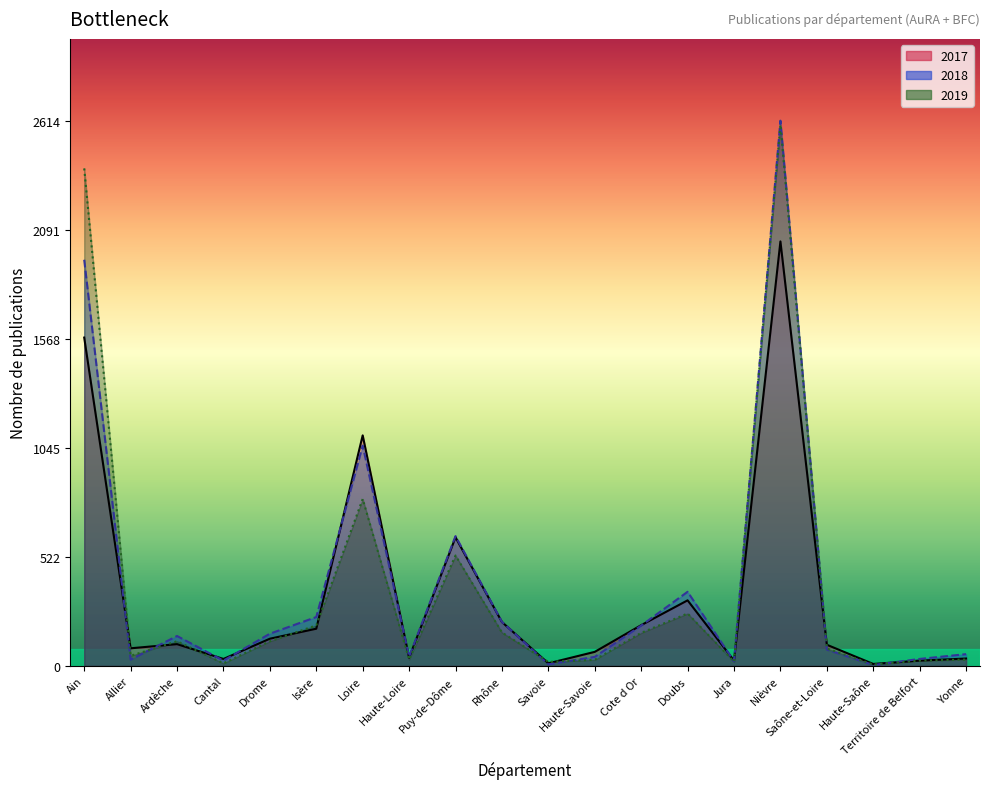

What is the sum of the 2018 values at Ardèche and Rhône?

354